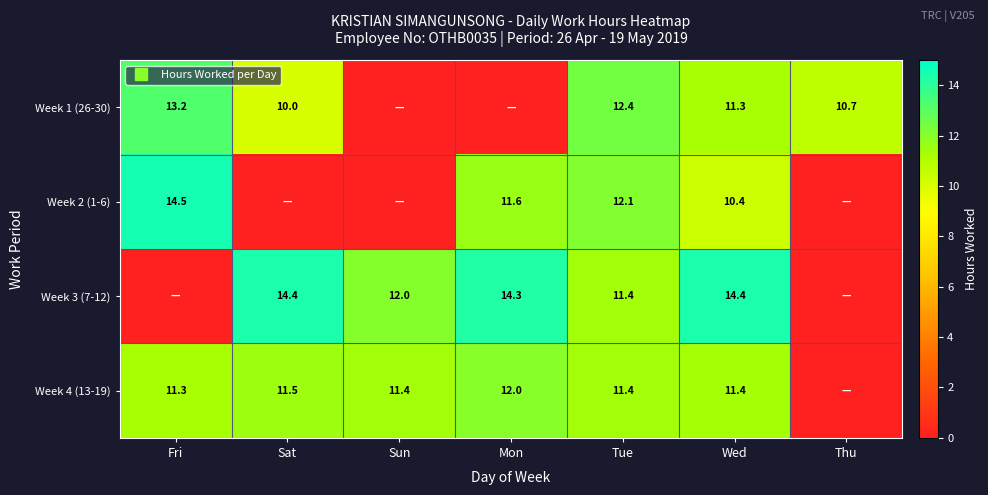

How many categories are shown in the chart?

7